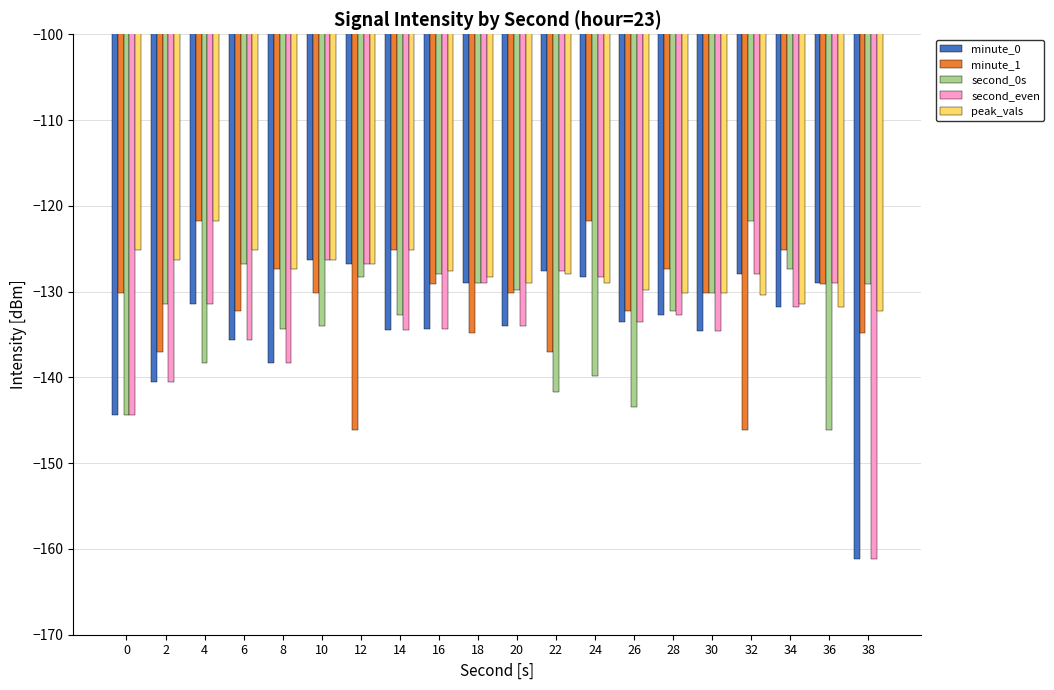

Count the number of categories in the chart.

20